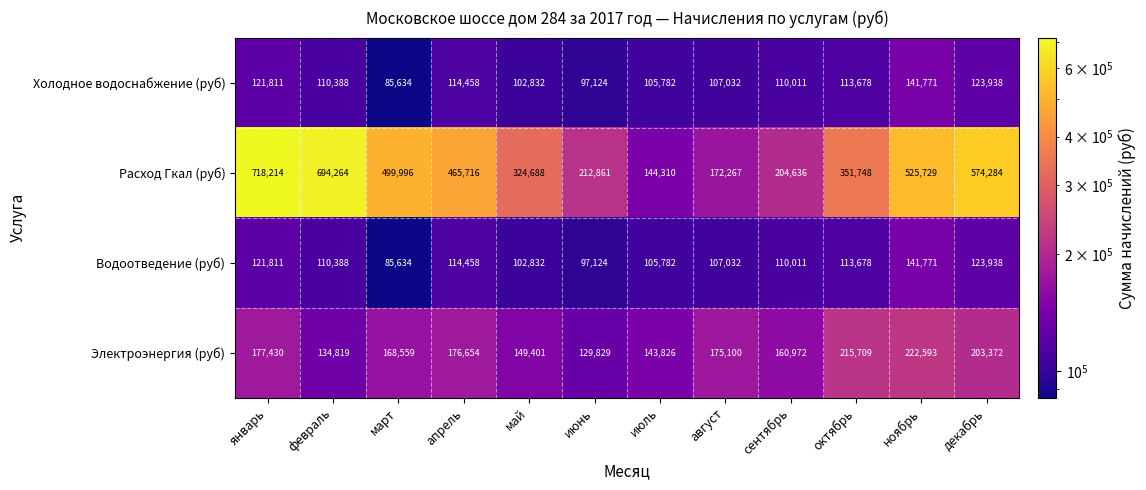

What is the approximate value of Электроэнергия (руб) at август, to the nearest 10?

175100